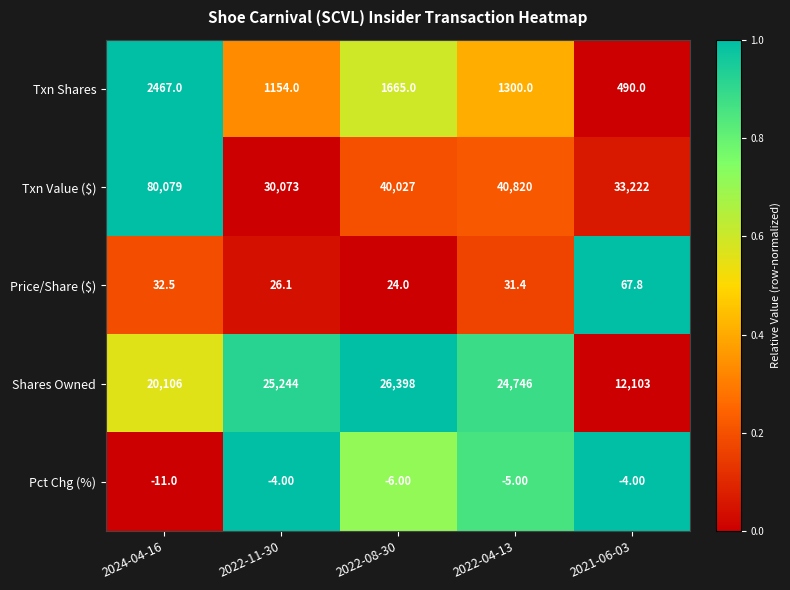

At which category is the sum across all series the highest?

2024-04-16